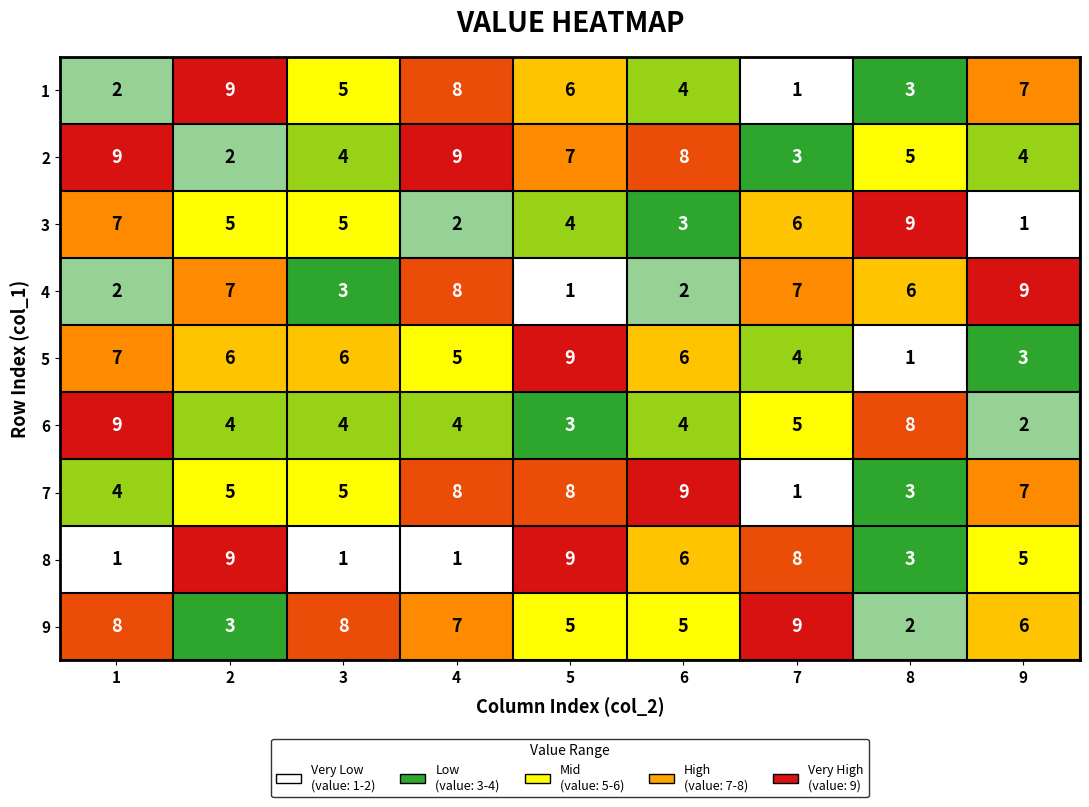

Read the 8 value at 8.

3